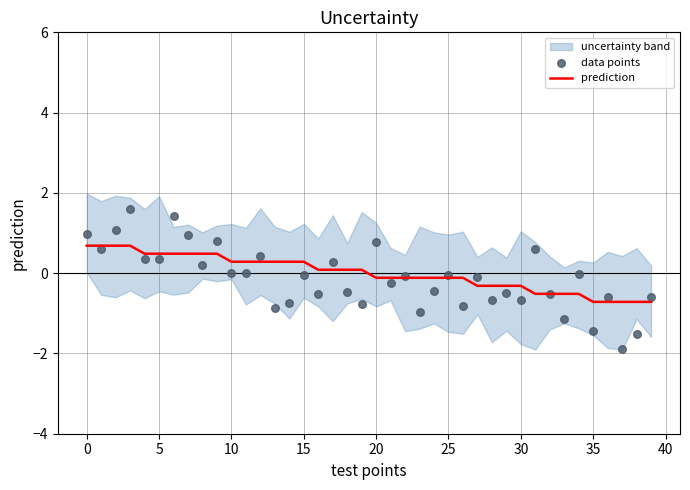

What is the minimum value for prediction?

-0.7